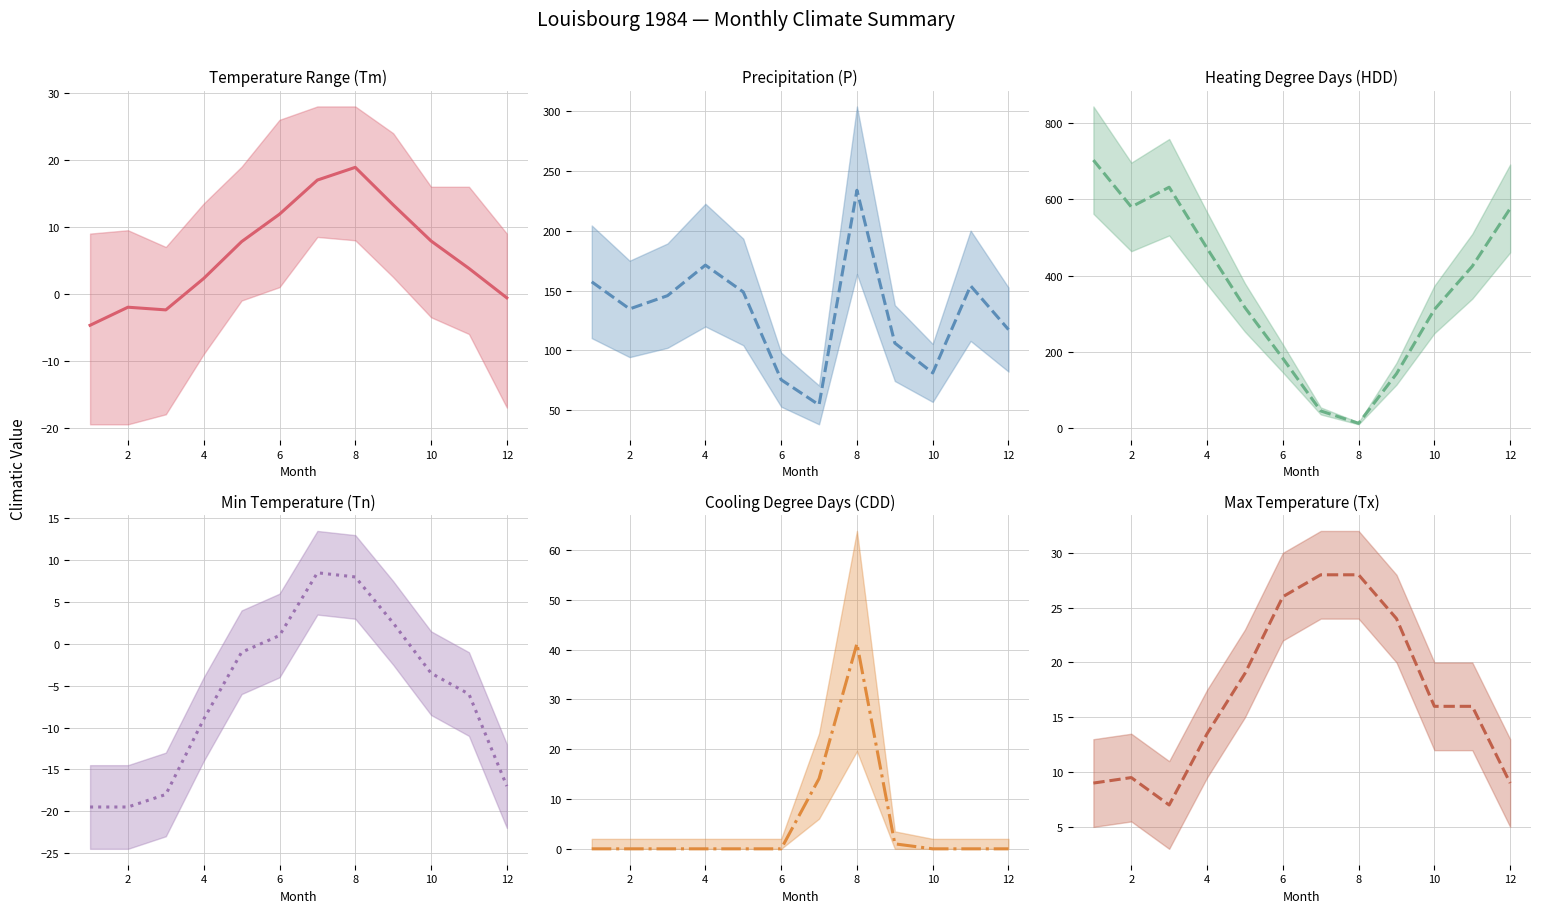

Count the number of categories in the chart.

12